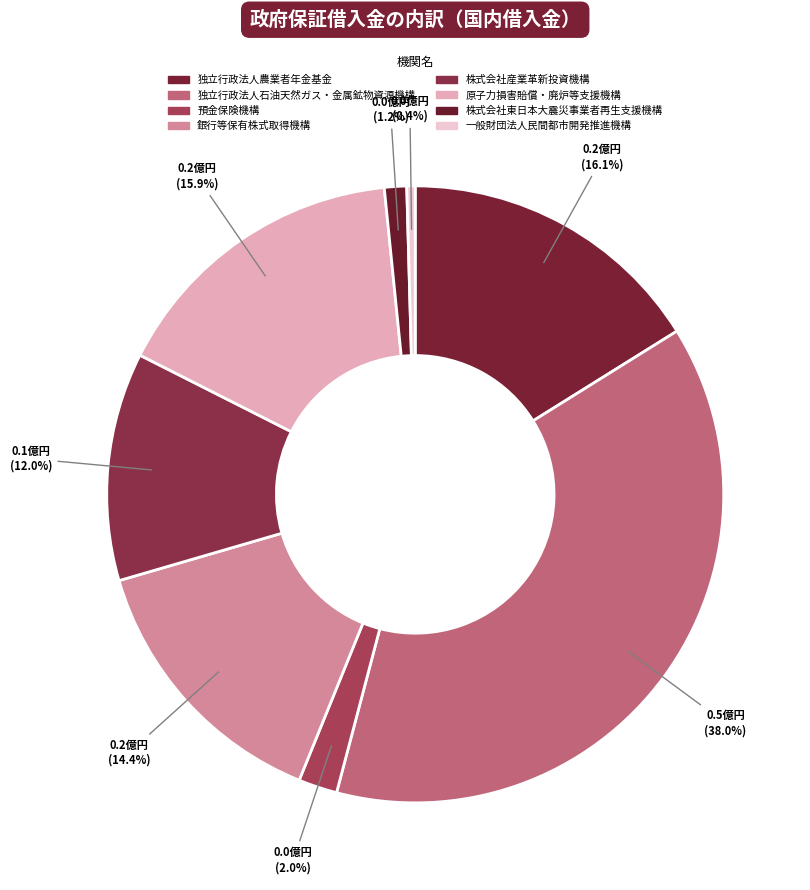

Count the number of slices in the pie.

8